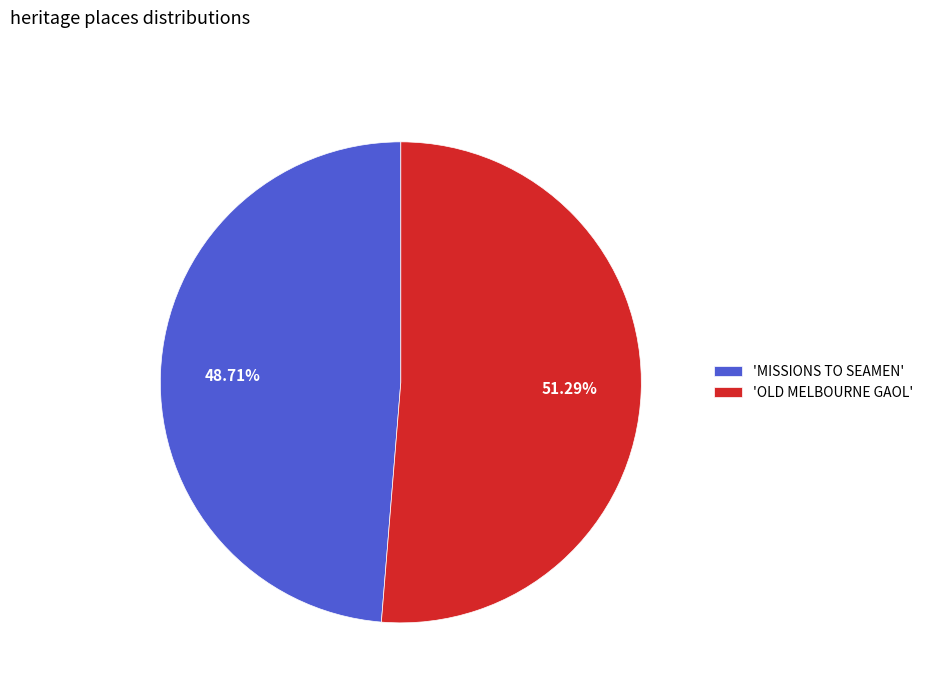

How many slices are in this pie chart?

2